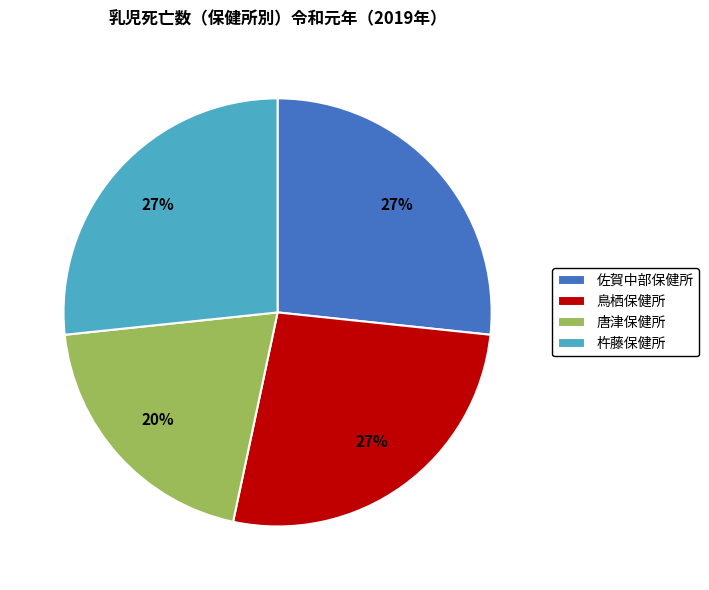

True or false: 佐賀中部保健所 accounts for 39% of the total.

False